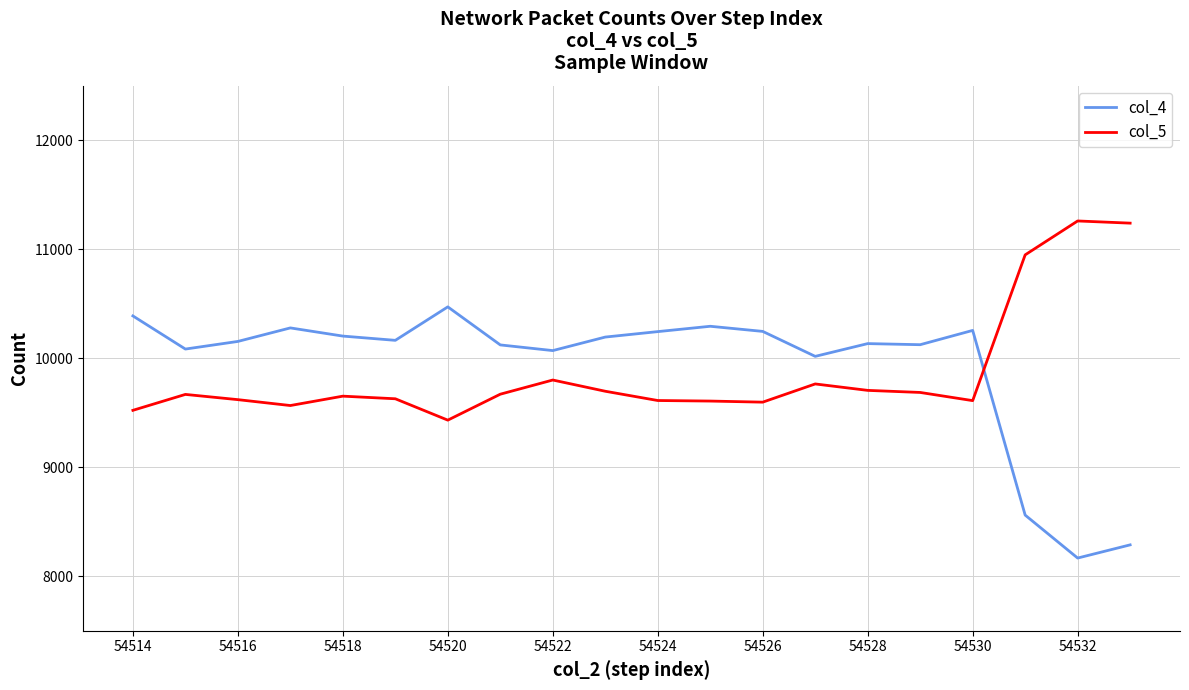

True or false: col_4 and col_5 intersect in this chart.

True